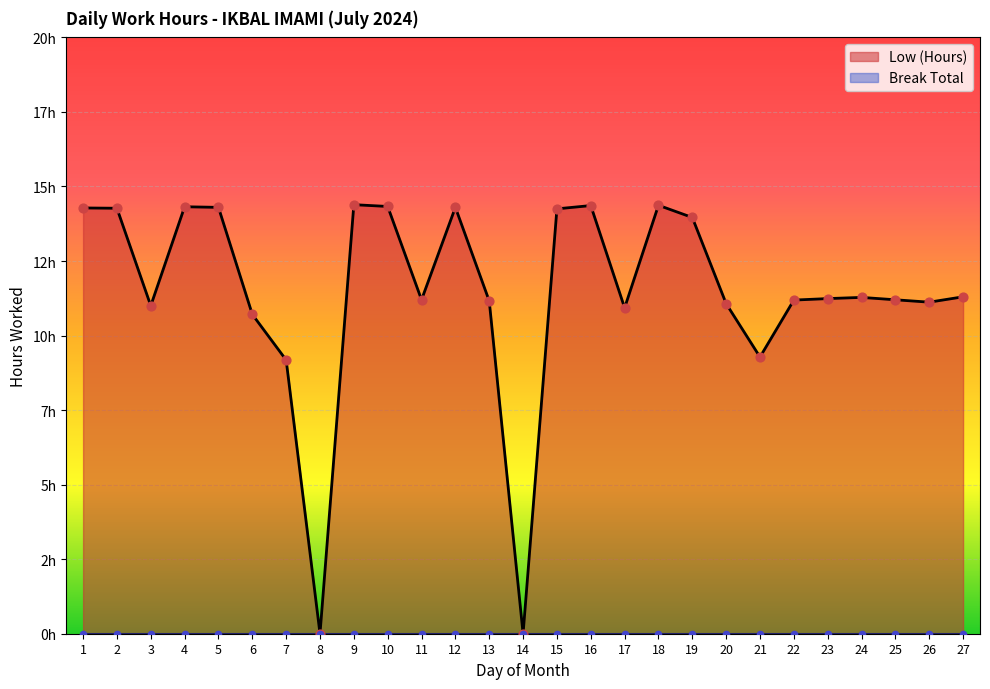

What is the change in value from 7 to 18?

+5.2